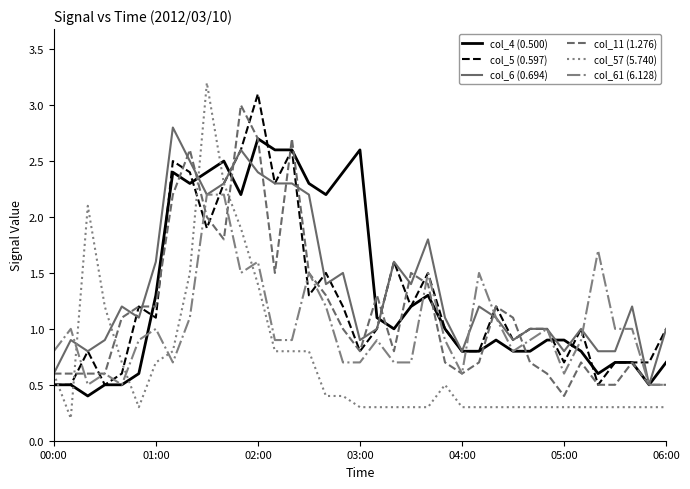

What is the maximum value for col_5 (0.597)?

3.1